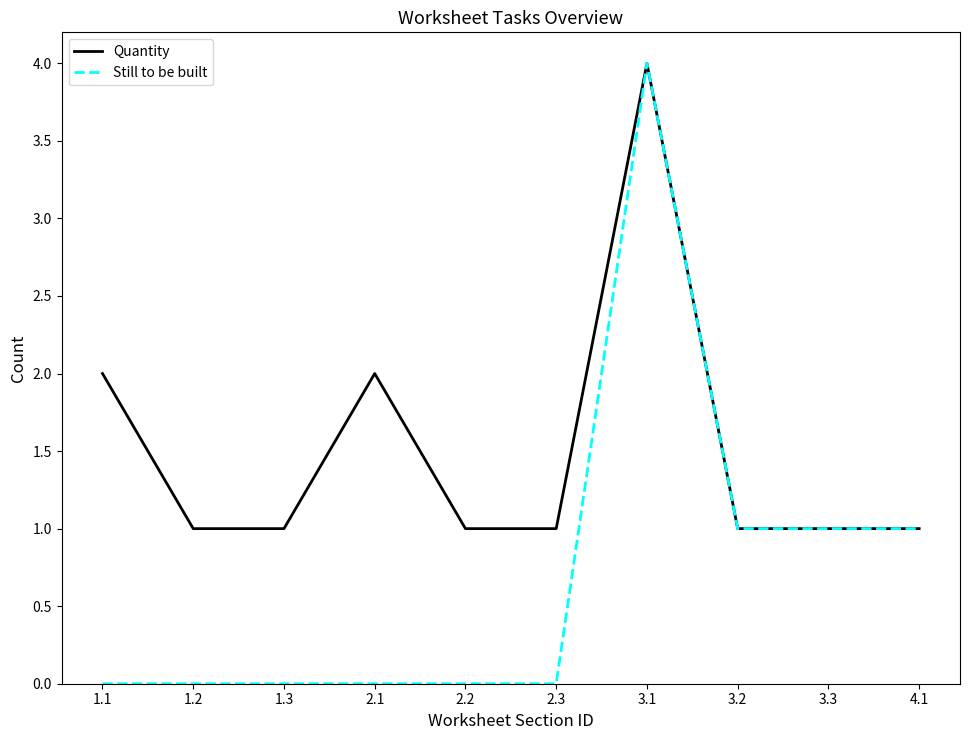

Which series has the widest spread of values?

Still to be built